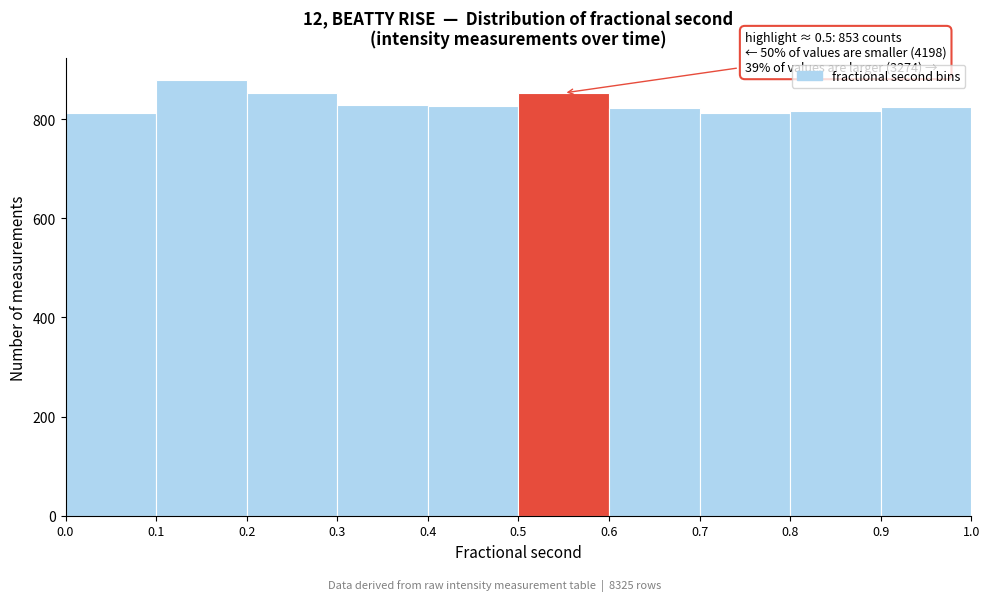

Over which range of the x-axis is the bar tallest?

0.1 to 0.2